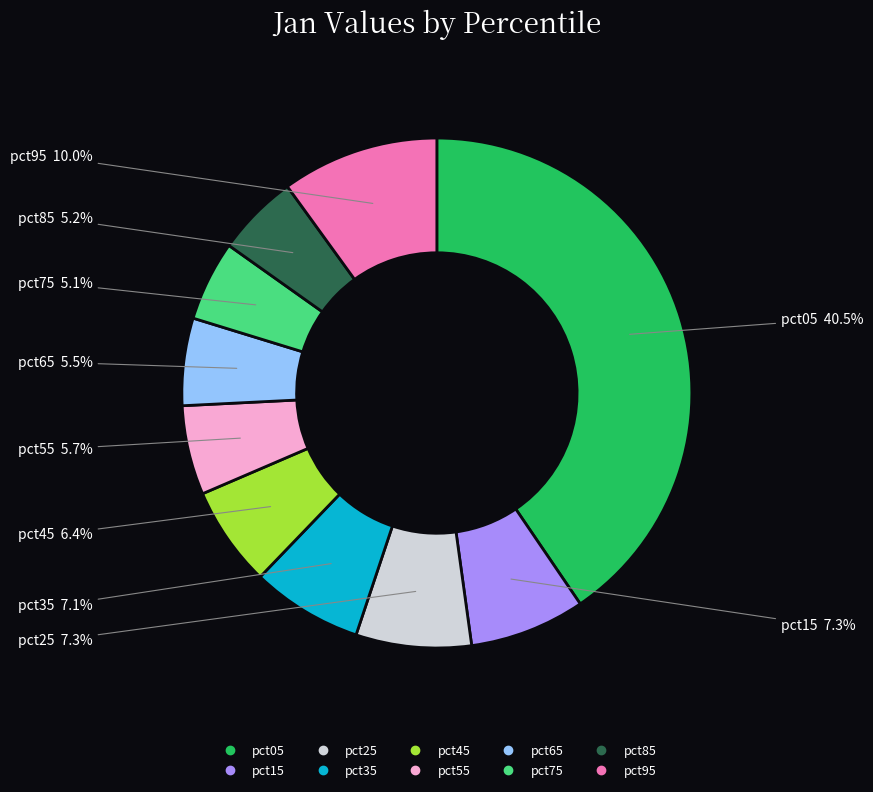

What percentage is NOT represented by pct05?

59.5%